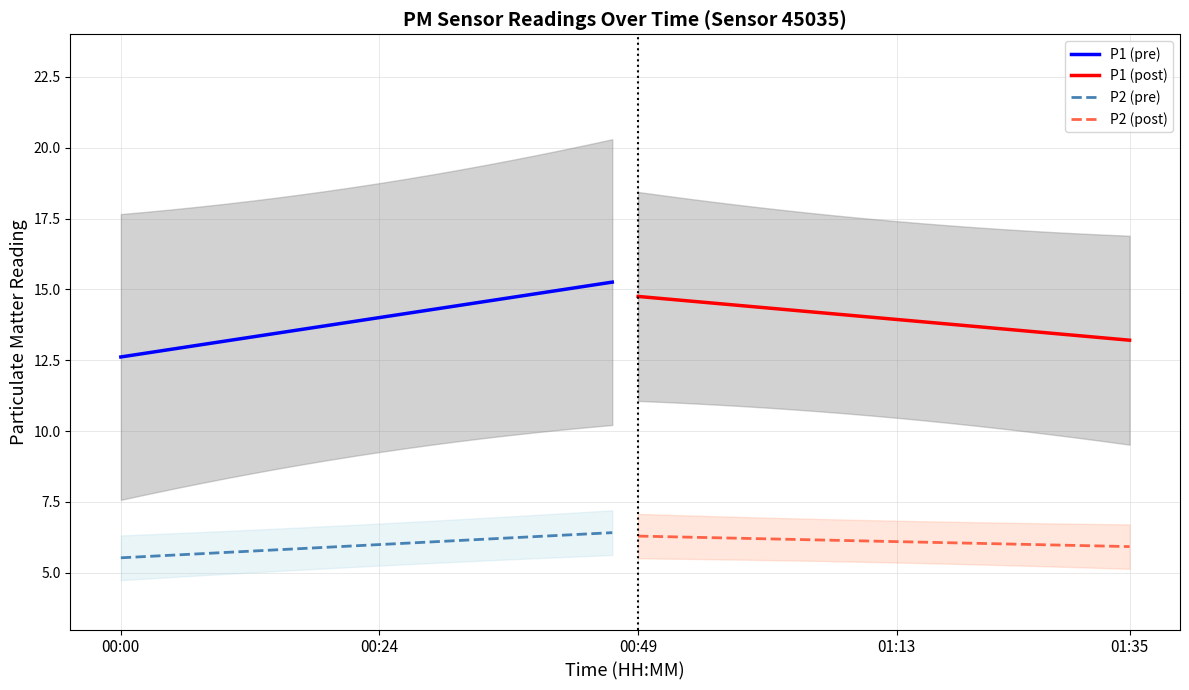

Which series has the widest spread of values?

P1 (pre)